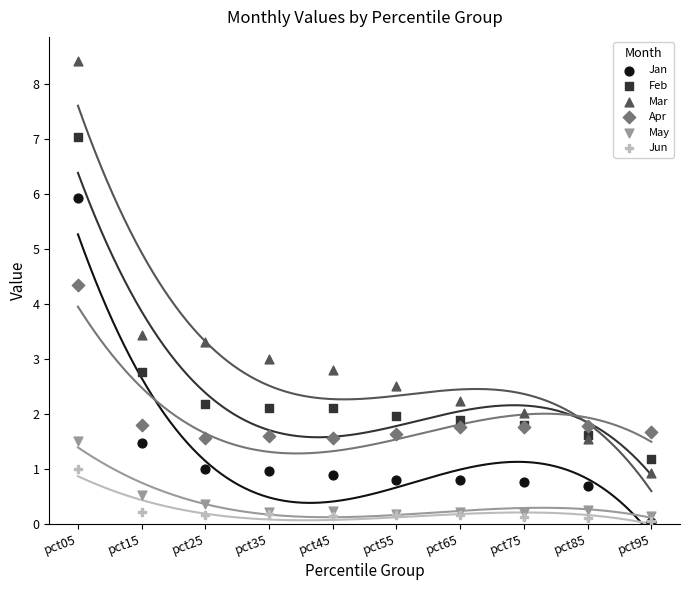

In the Mar series, what Y value is closest to 4?

3.4